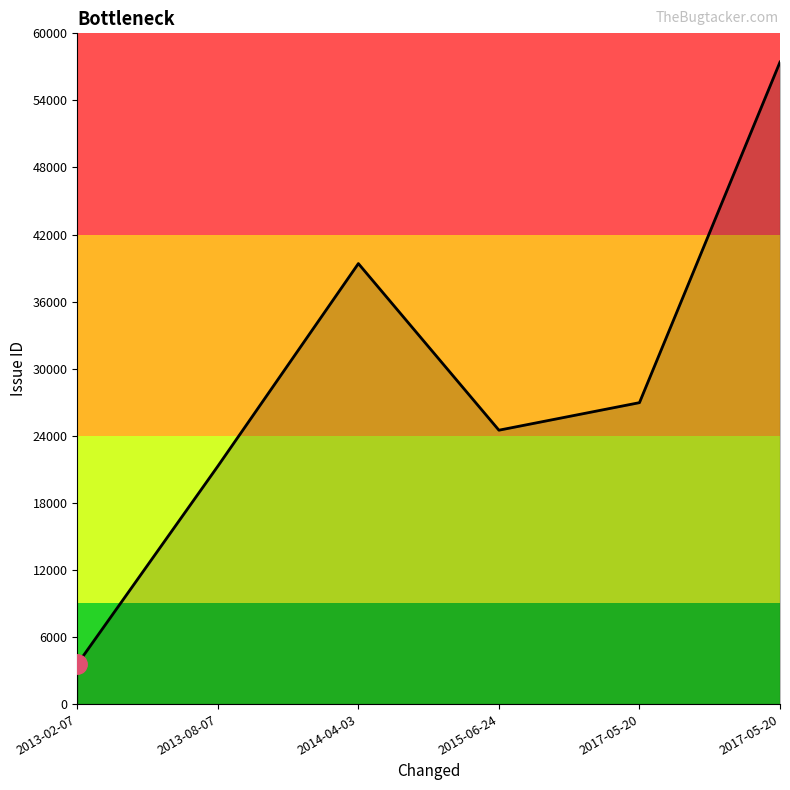

How many series are shown in this chart?

1